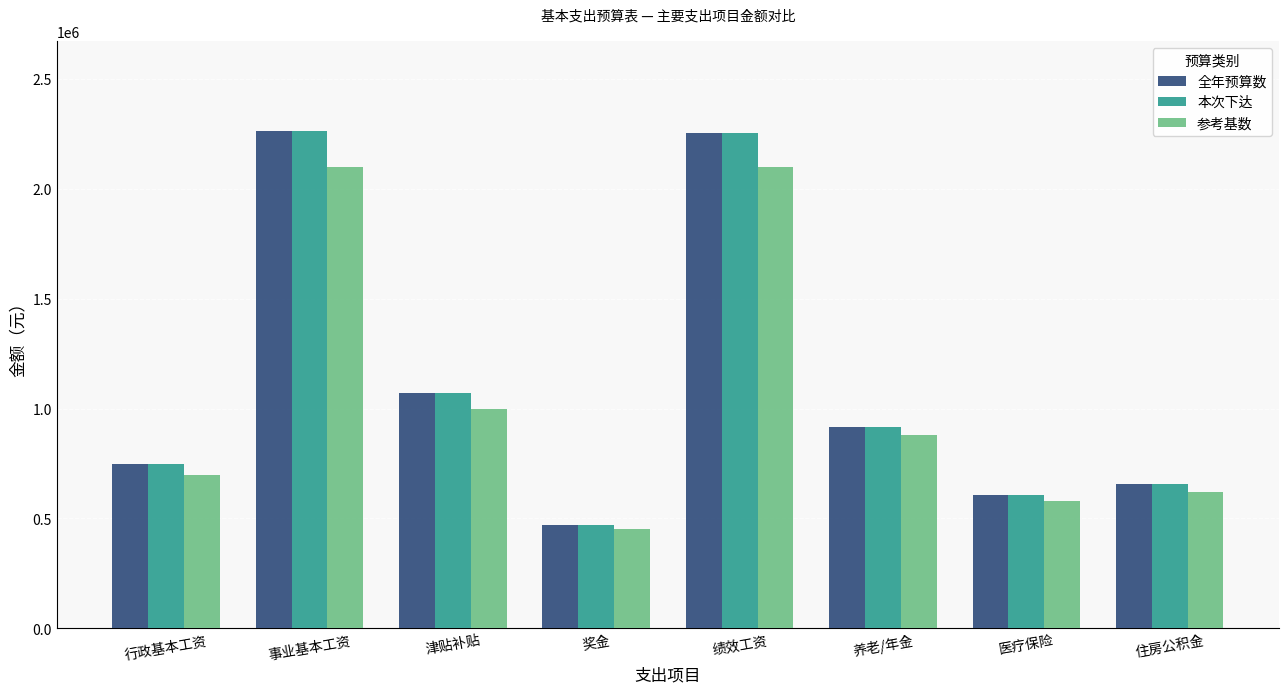

Where is 参考基数 nearest to the value 1275000?

津贴补贴